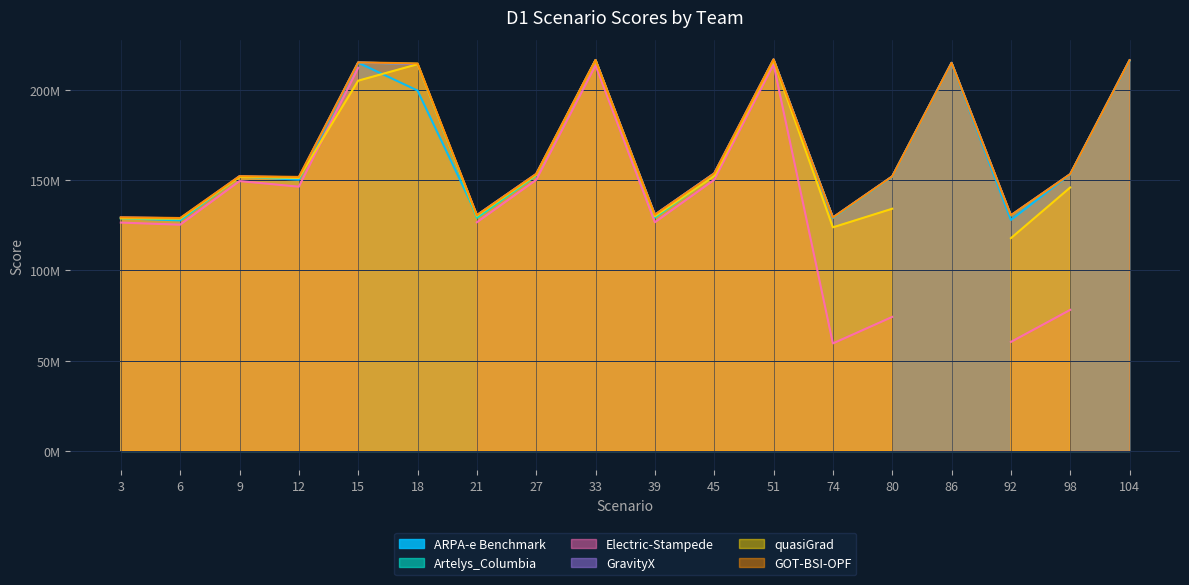

Does the chart display data point markers on the line(s)?

No